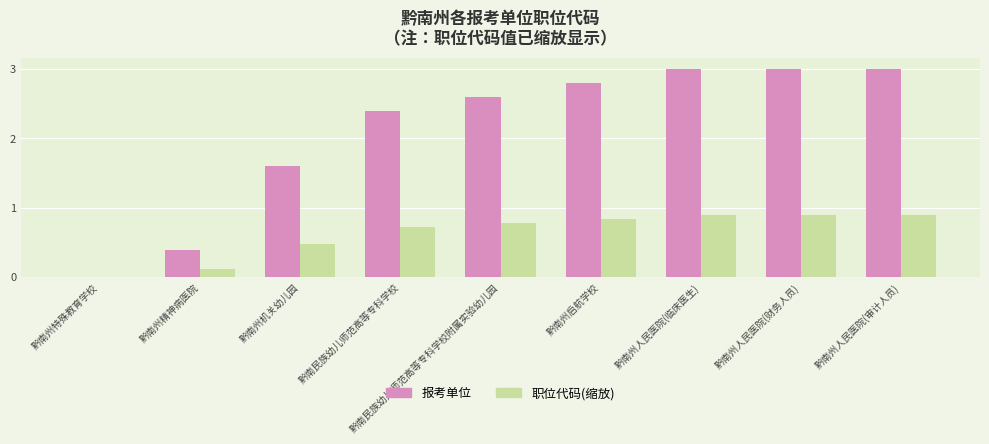

What are all the series names shown in the legend?

报考单位, 职位代码(缩放)